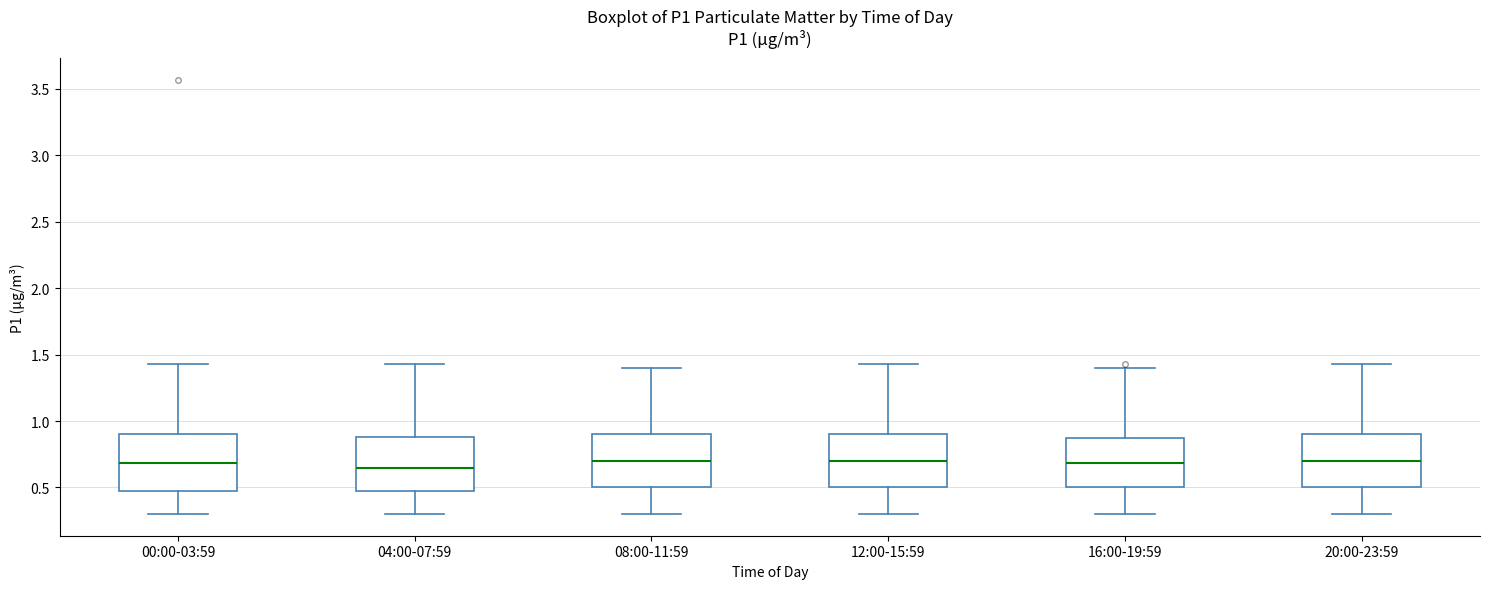

Reading left to right, transcribe this box plot: for each box, give where its median line is, the range the box spans, and where its two whiskers end, as read against the y-axis. The values are not printed on the chart, so give them approximately, as read against the axis.

00:00-03:59: median 0.70, box 0.50 to 0.90, whiskers 0.30 to 1.45
04:00-07:59: median 0.65, box 0.50 to 0.90, whiskers 0.30 to 1.45
08:00-11:59: median 0.70, box 0.50 to 0.90, whiskers 0.30 to 1.40
12:00-15:59: median 0.70, box 0.50 to 0.90, whiskers 0.30 to 1.45
16:00-19:59: median 0.70, box 0.50 to 0.85, whiskers 0.30 to 1.40
20:00-23:59: median 0.70, box 0.50 to 0.90, whiskers 0.30 to 1.45